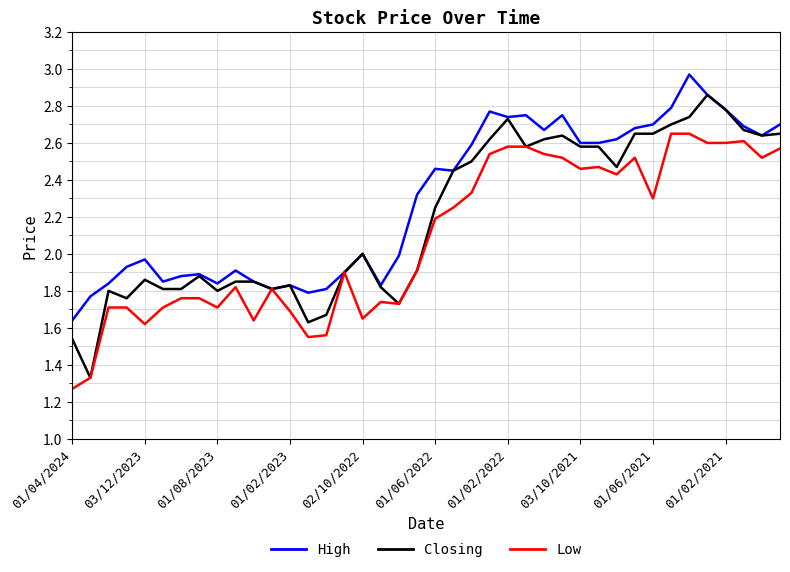

List the series in order of their peak value, highest first.

High, Closing, Low